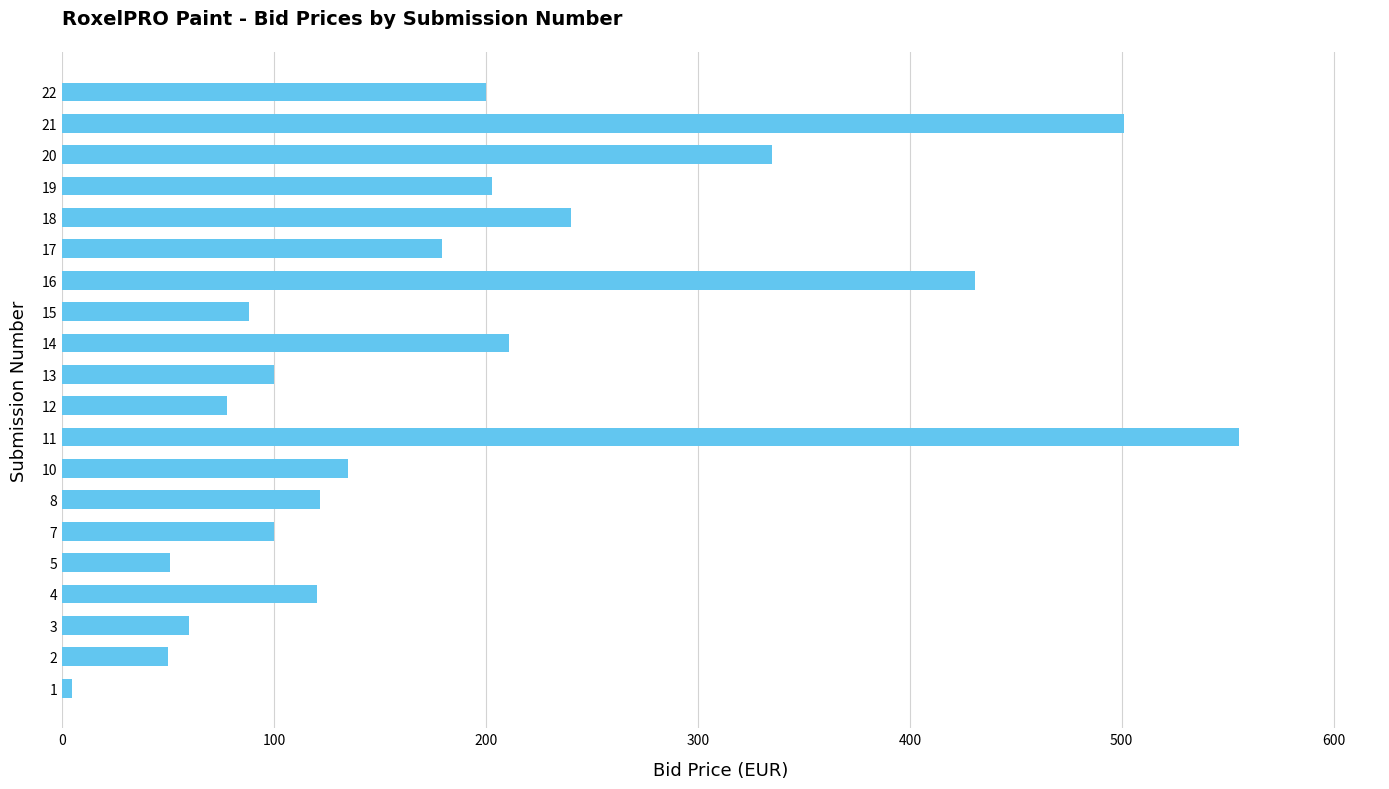

At which label is the value closest to 279?

18